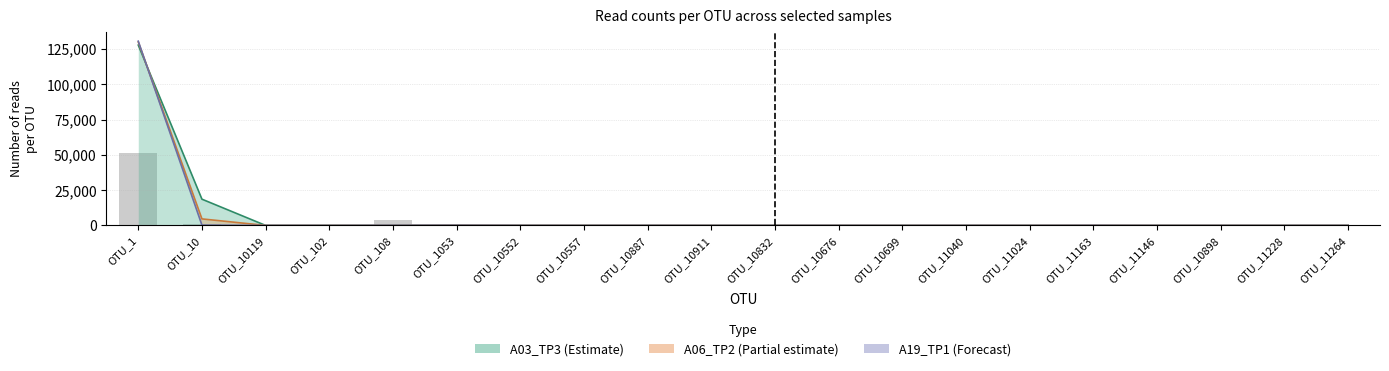

The A03_TP3 series shows 51729.3 at OTU_11163. True or false?

False